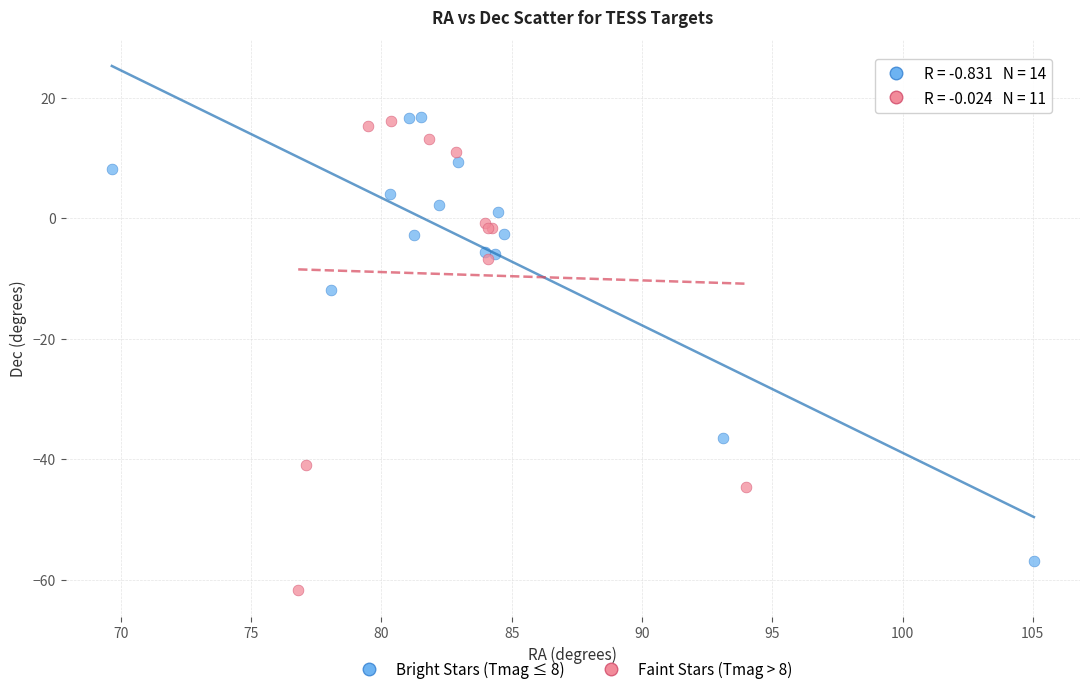

Which series contains the lowest Y value?

Faint Stars (Tmag > 8)